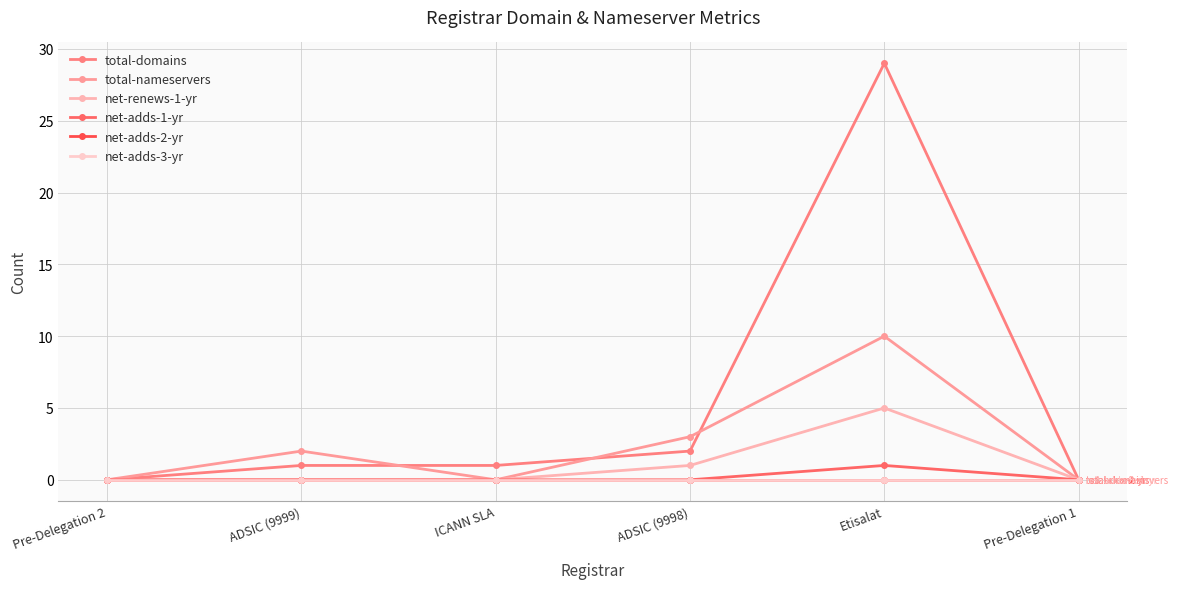

Does the chart display data point markers on the line(s)?

Yes